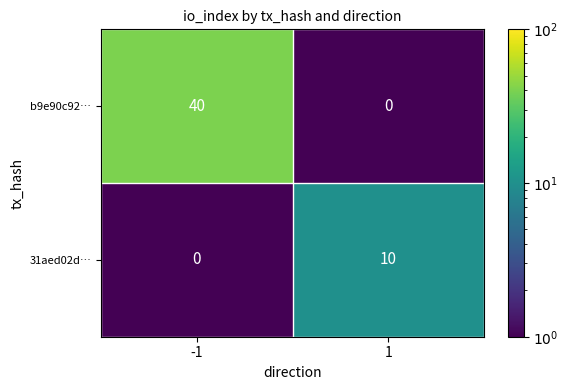

Reading right to left, list all the values displayed in this chart.

b9e90c92…: 0	40
31aed02d…: 10	0